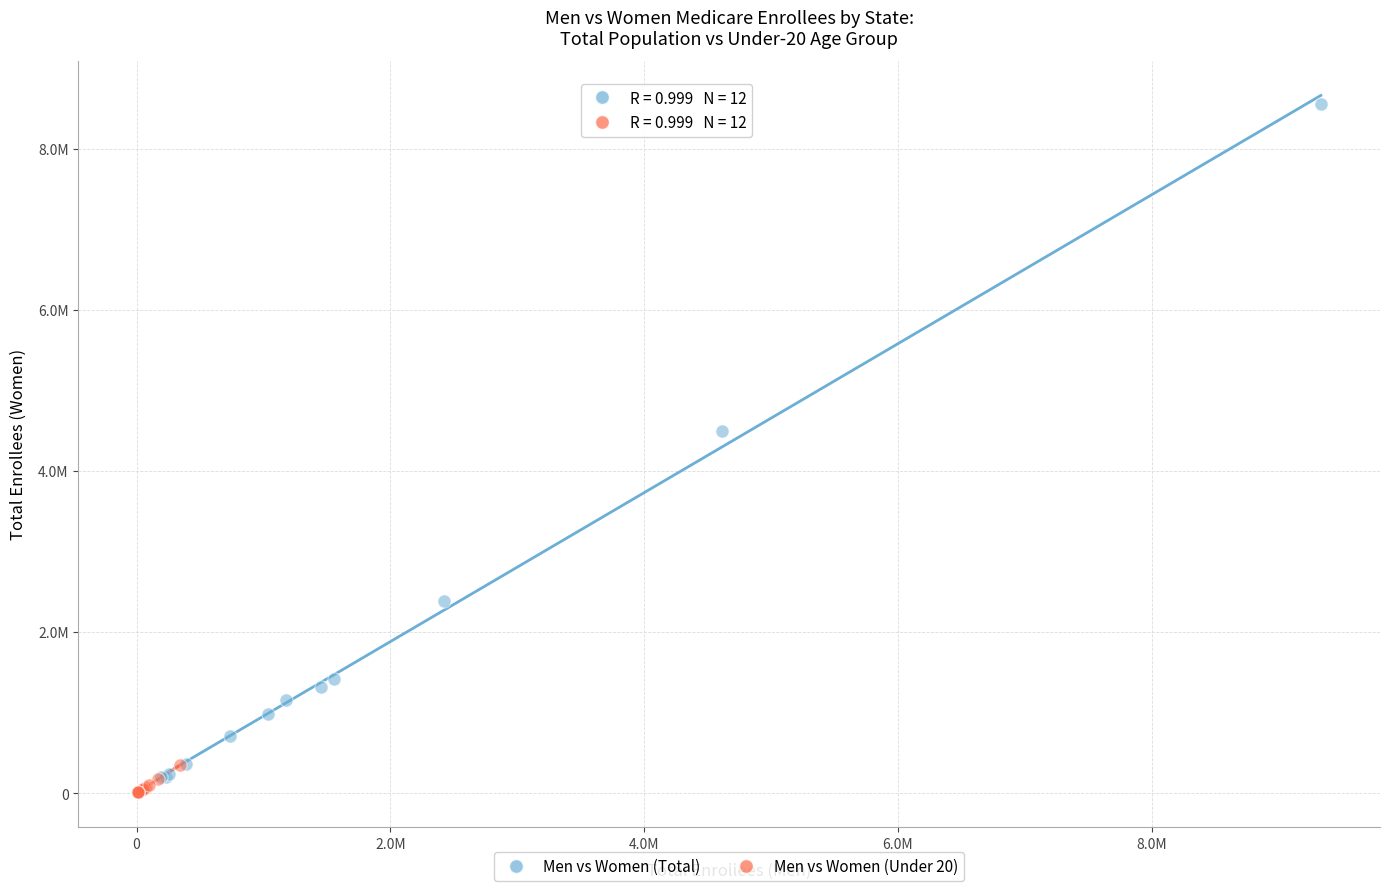

What are all the series names shown in the legend?

Men vs Women (Total), Men vs Women (Under 20)